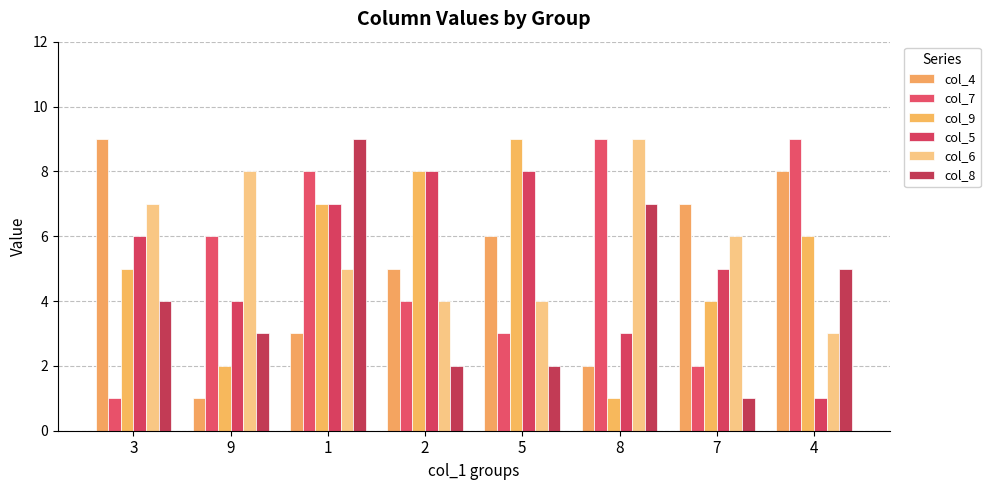

What is the average value of the col_9 series?

5